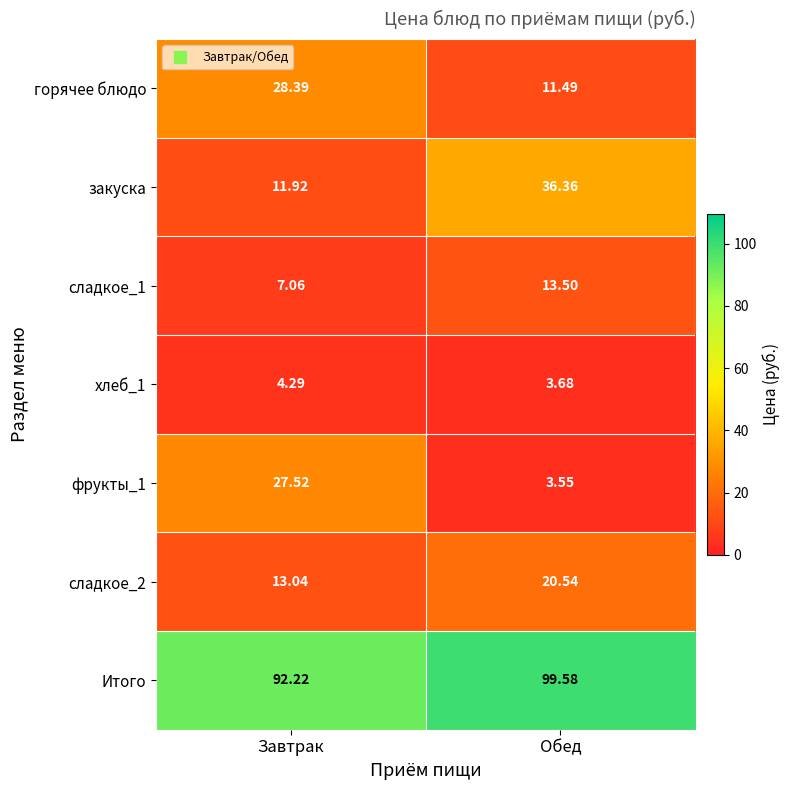

Where does the сладкое_2 series first go above 20?

Обед